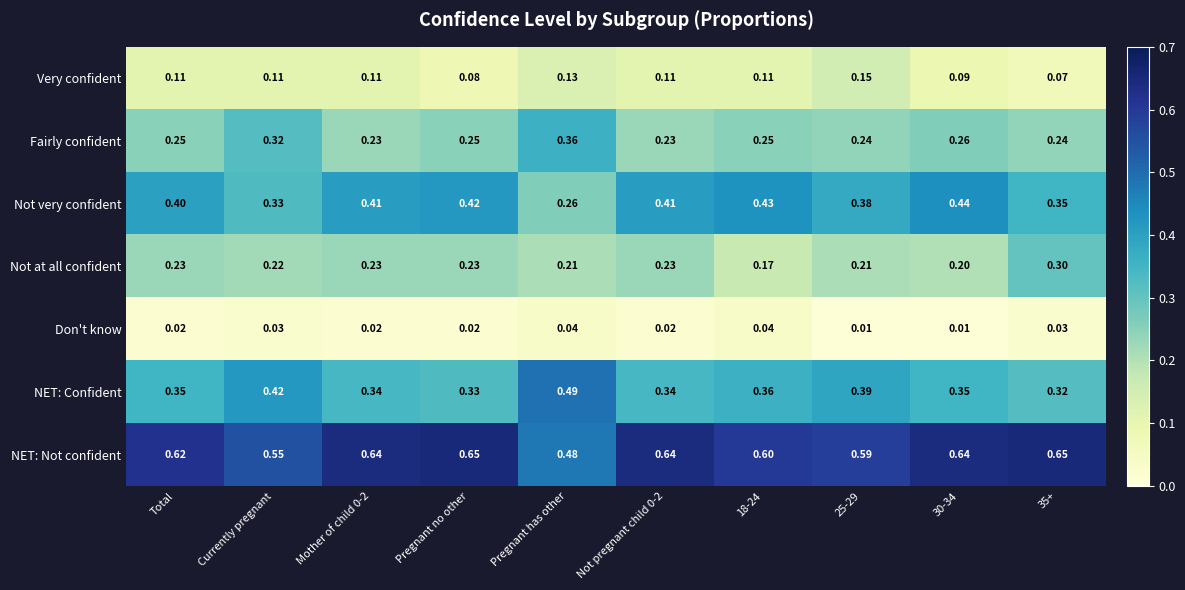

Which series has the largest total across all categories?

NET: Not confident